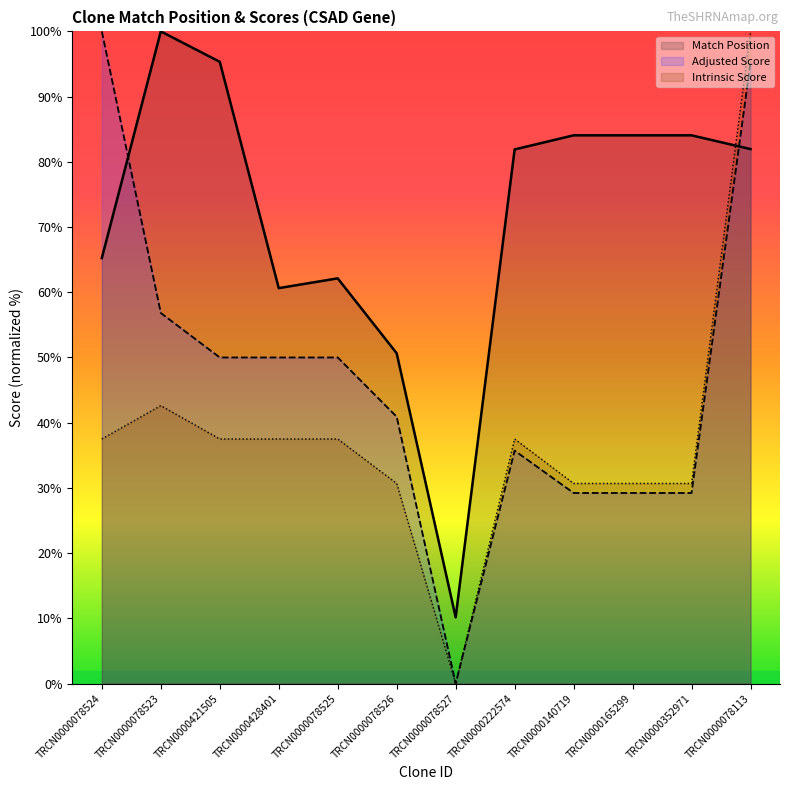

Reading left to right, transcribe all the data shown in this chart.

Match Position: TRCN0000078524=65.2	TRCN0000078523=100.0	TRCN0000421505=95.3	TRCN0000428401=60.6	TRCN0000078525=62.1	TRCN0000078526=50.6	TRCN0000078527=10.2	TRCN0000222574=81.9	TRCN0000140719=84.1	TRCN0000165299=84.1	TRCN0000352971=84.1	TRCN0000078113=82.0
Adjusted Score: TRCN0000078524=100.0	TRCN0000078523=56.8	TRCN0000421505=50.0	TRCN0000428401=50.0	TRCN0000078525=50.0	TRCN0000078526=40.9	TRCN0000078527=0.0	TRCN0000222574=35.7	TRCN0000140719=29.2	TRCN0000165299=29.2	TRCN0000352971=29.2	TRCN0000078113=95.2
Intrinsic Score: TRCN0000078524=37.5	TRCN0000078523=42.6	TRCN0000421505=37.5	TRCN0000428401=37.5	TRCN0000078525=37.5	TRCN0000078526=30.7	TRCN0000078527=0.0	TRCN0000222574=37.5	TRCN0000140719=30.7	TRCN0000165299=30.7	TRCN0000352971=30.7	TRCN0000078113=100.0